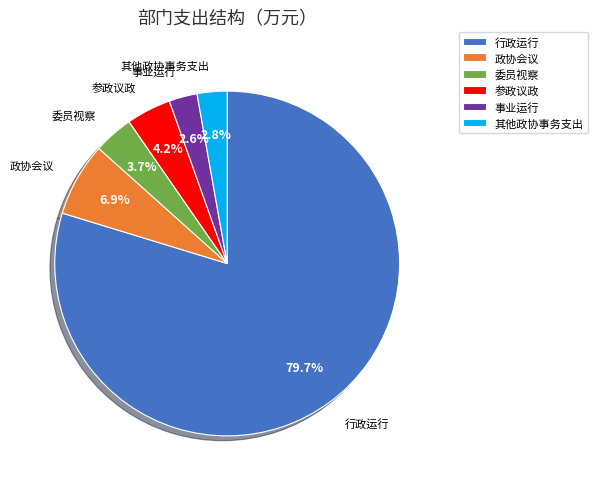

What percentage is the 其他政协事务支出 slice, to the nearest percent?

3%